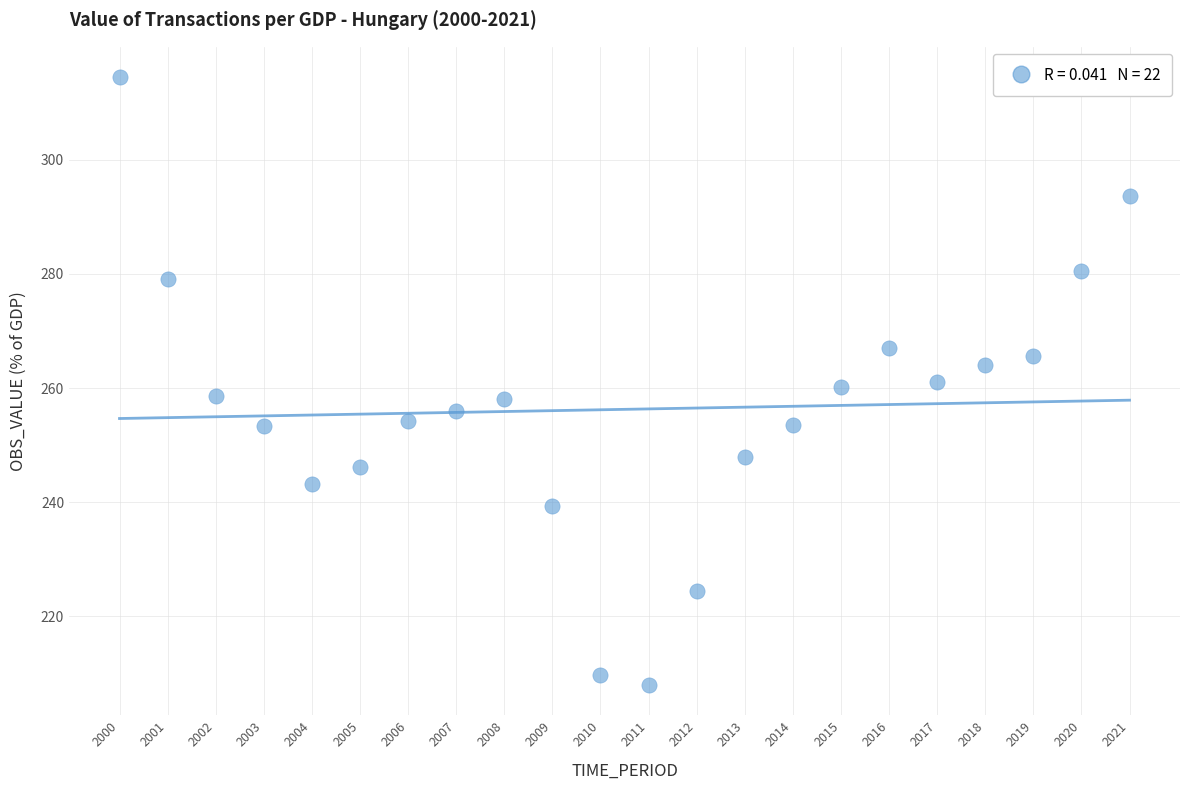

What is the range of Y values (max minus min)?

106.5